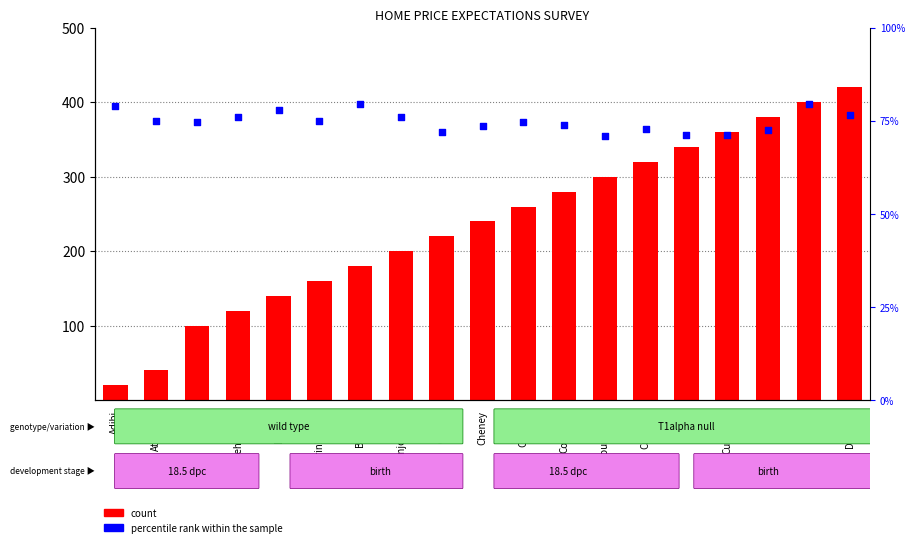

What is the total value across all series at Carson?

291.9